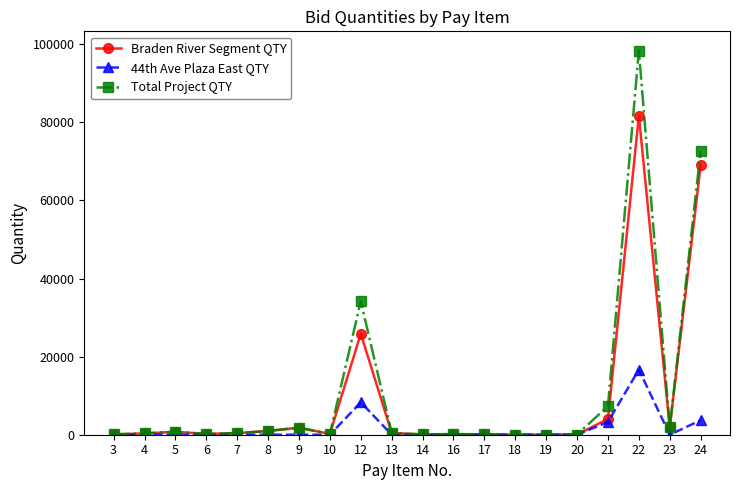

True or false: 44th Ave Plaza East QTY has a value of 0.0 at 6.

True